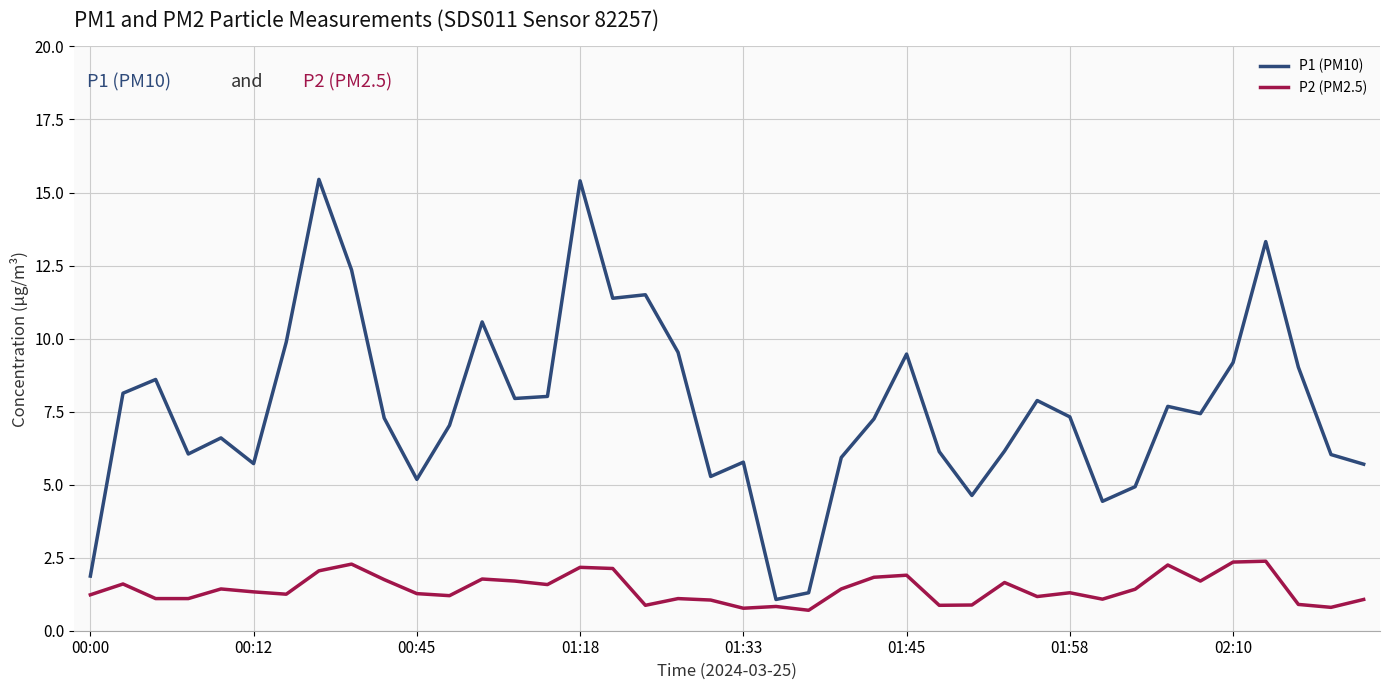

List the series in order of their peak value, lowest first.

P2 (PM2.5), P1 (PM10)